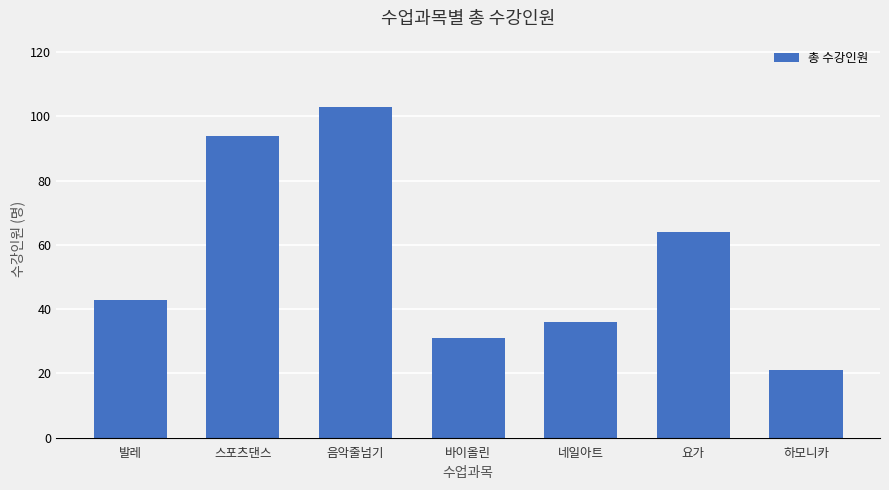

Reading left to right, list all the values displayed in this chart.

43	94	103	31	36	64	21